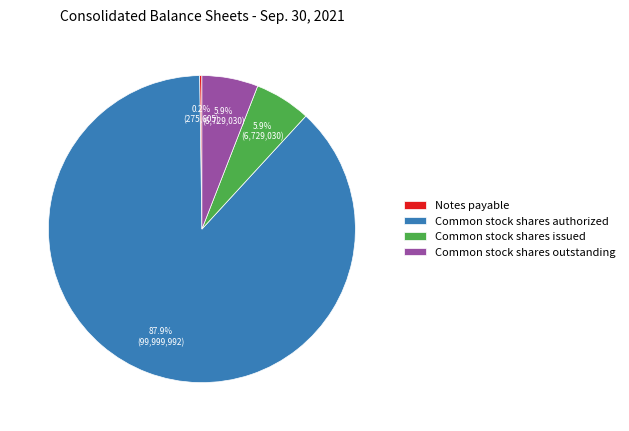

What percentage is NOT represented by Common stock shares outstanding?

94.1%